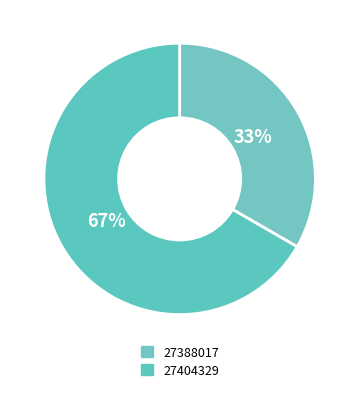

Count the number of slices in the pie.

2